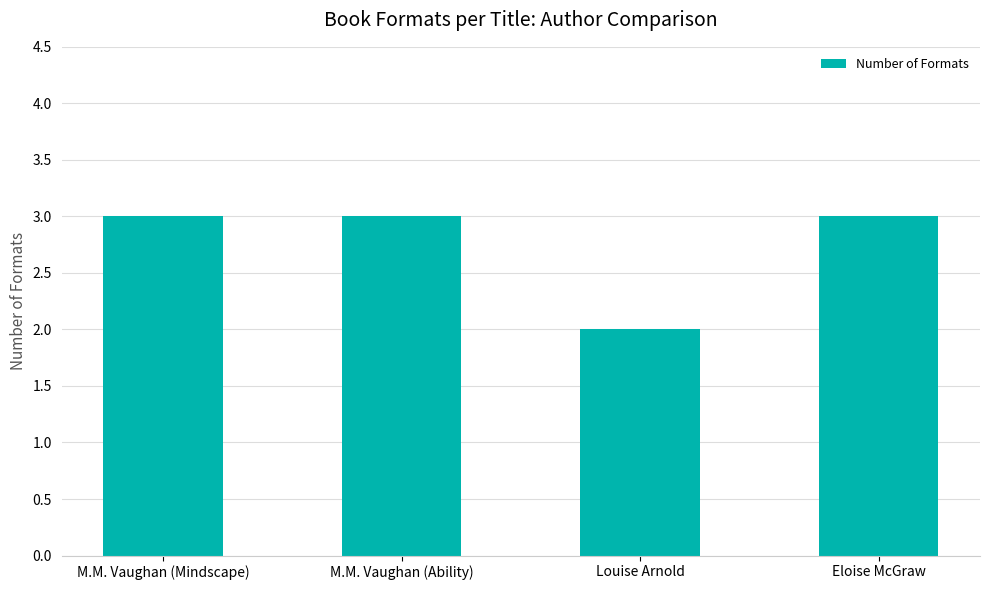

How many categories are shown in the chart?

4